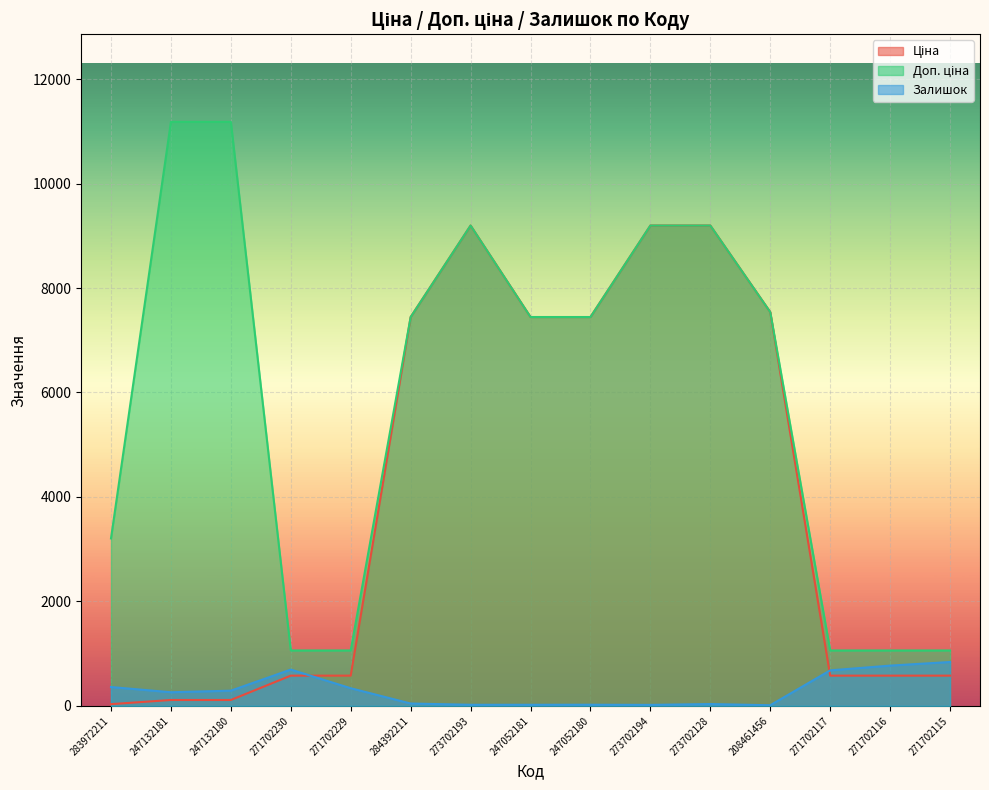

What is the spread (max minus min) of values at 273702193?

9176.3